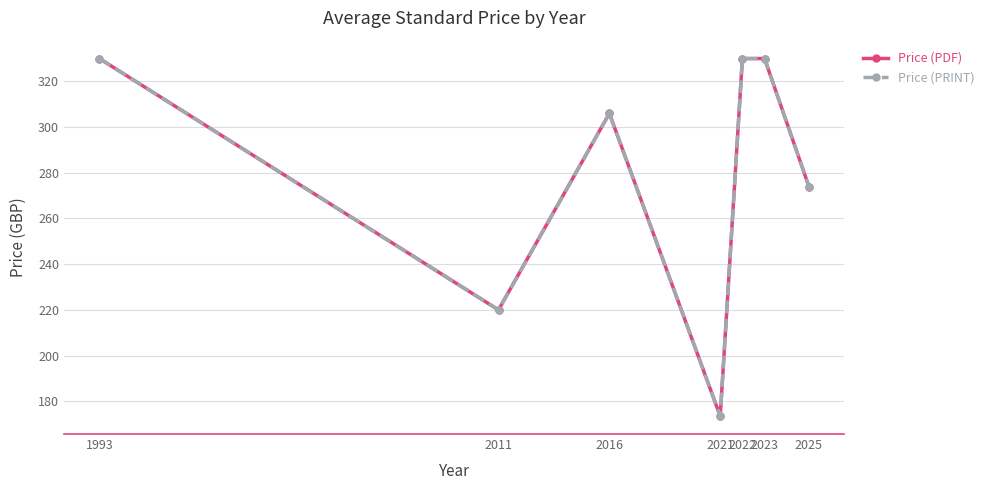

Does the chart have visible grid lines?

Yes